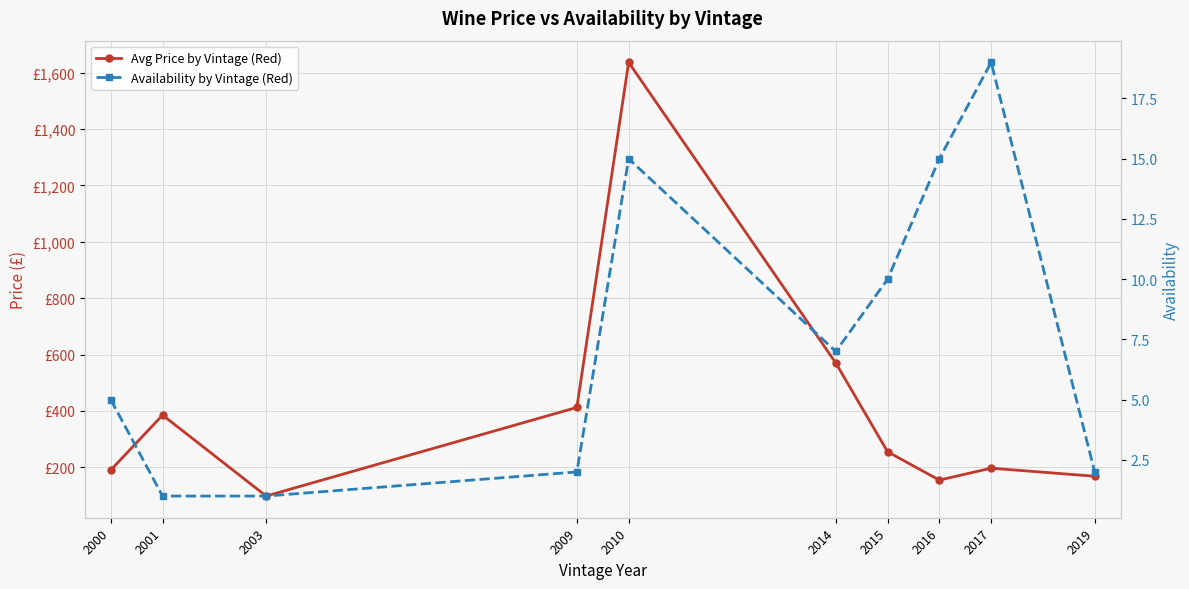

Which series changed the most between 2001 and 2003?

Avg Price by Vintage (Red)